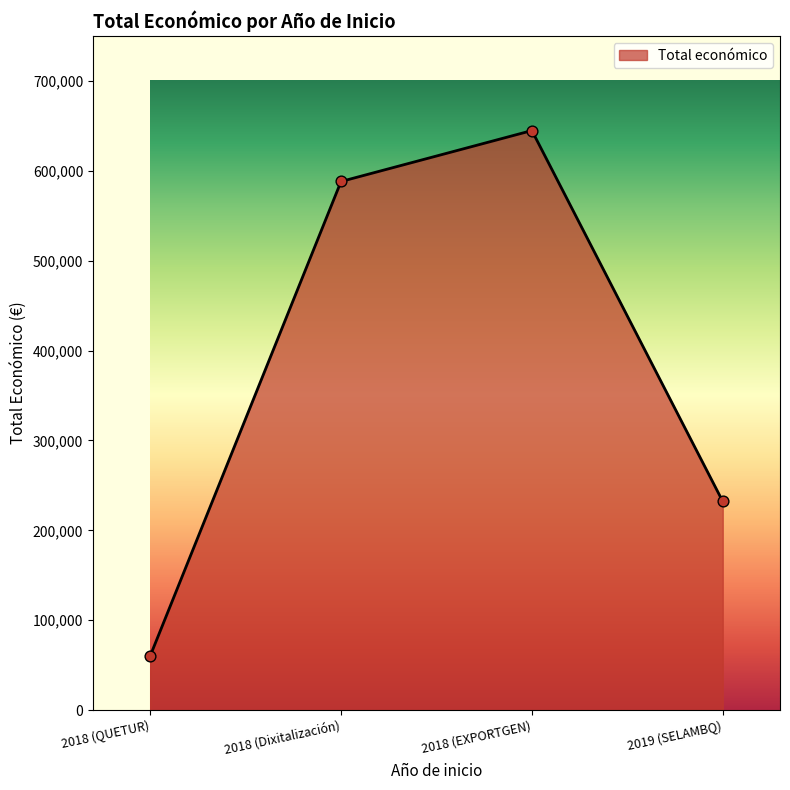

Between 2019 (SELAMBQ) and 2018 (EXPORTGEN), which is larger?

2018 (EXPORTGEN)